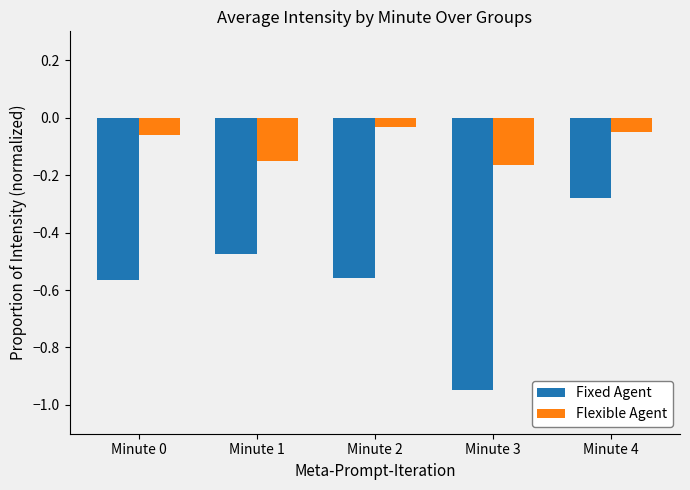

Rank the series at Minute 1 from lowest to highest value.

Fixed Agent, Flexible Agent